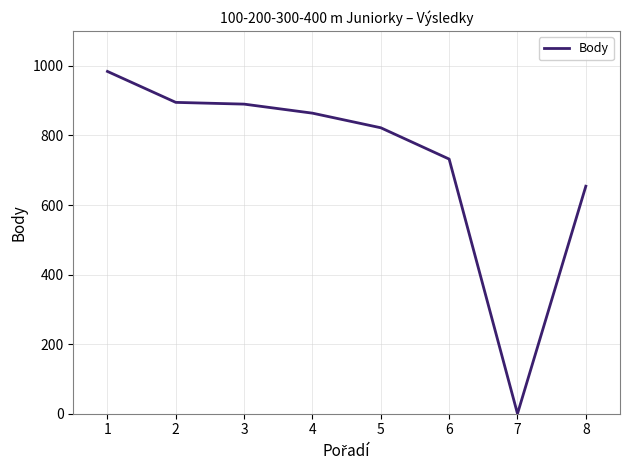

Where is the data nearest to the value 492?

8